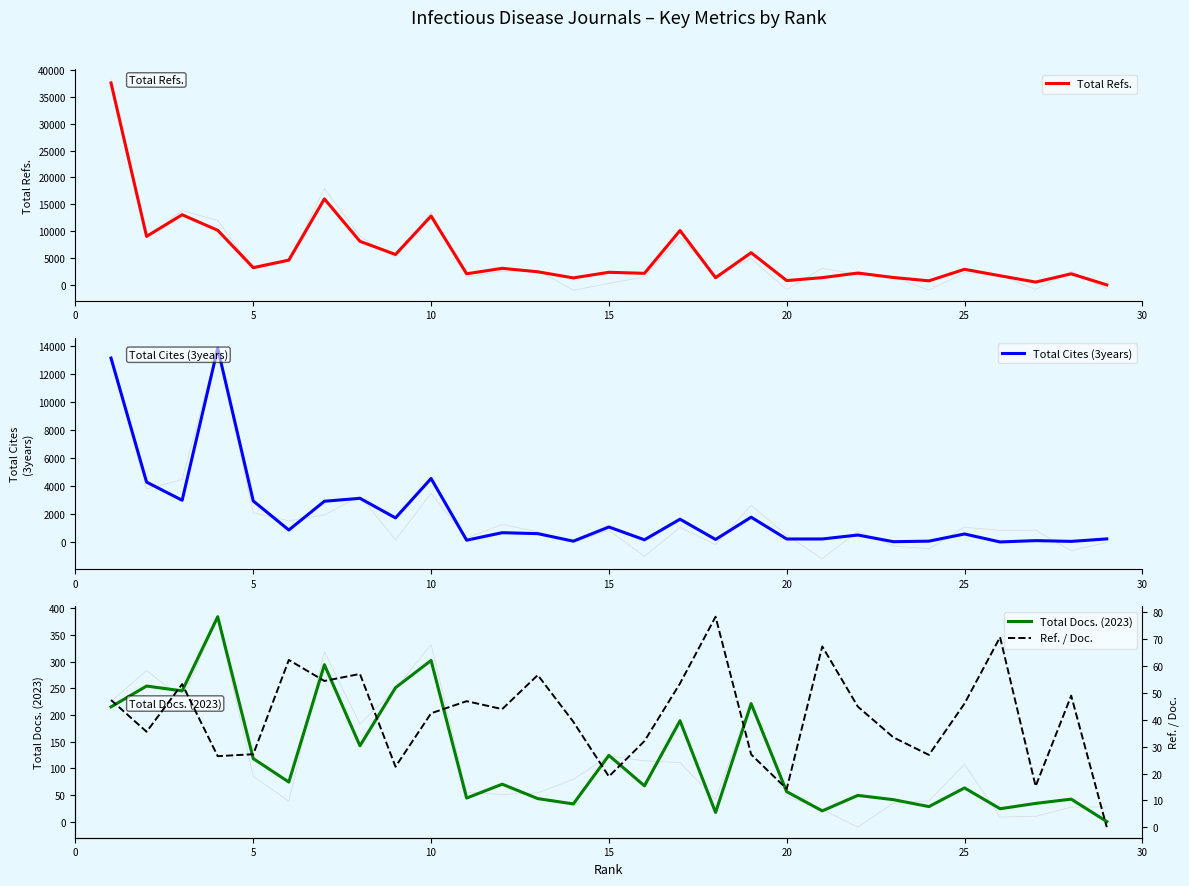

What is the maximum value for Total Refs.?

37603